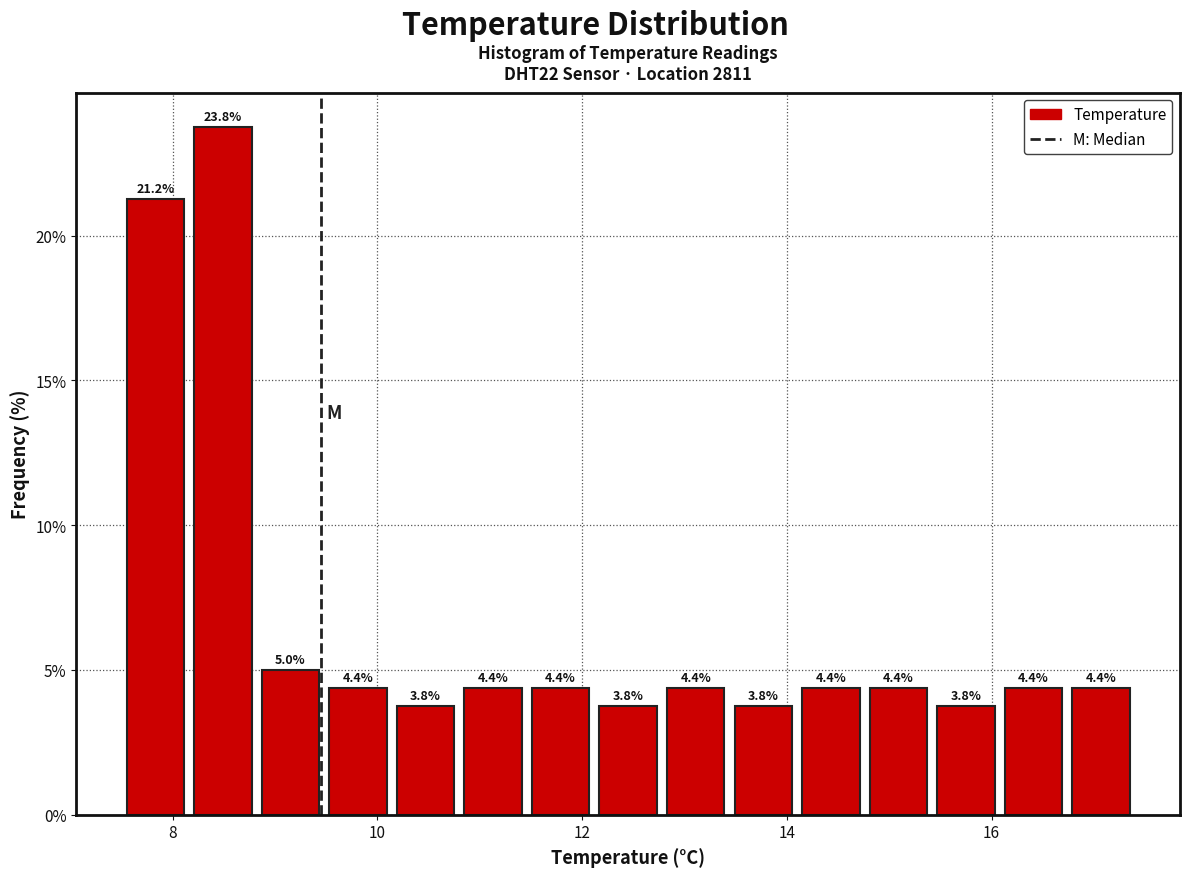

Read against the x-axis, roughly where is the centre of the tallest bar?

8.4